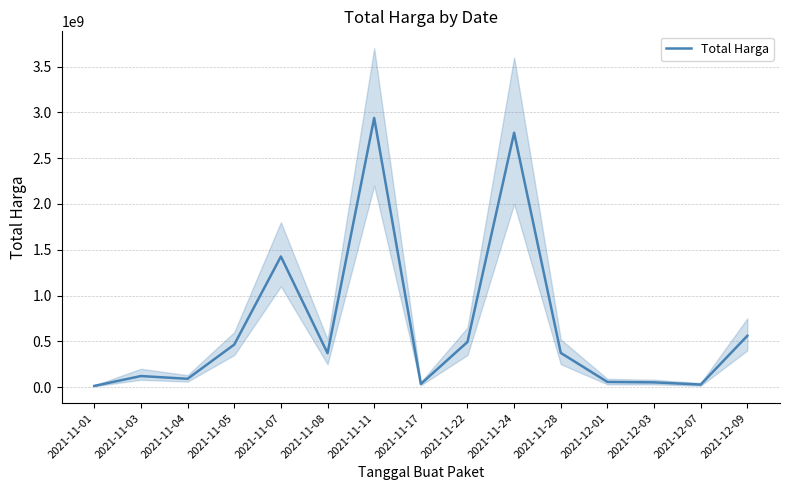

What is the label of the 11th point from the right?

2021-11-07